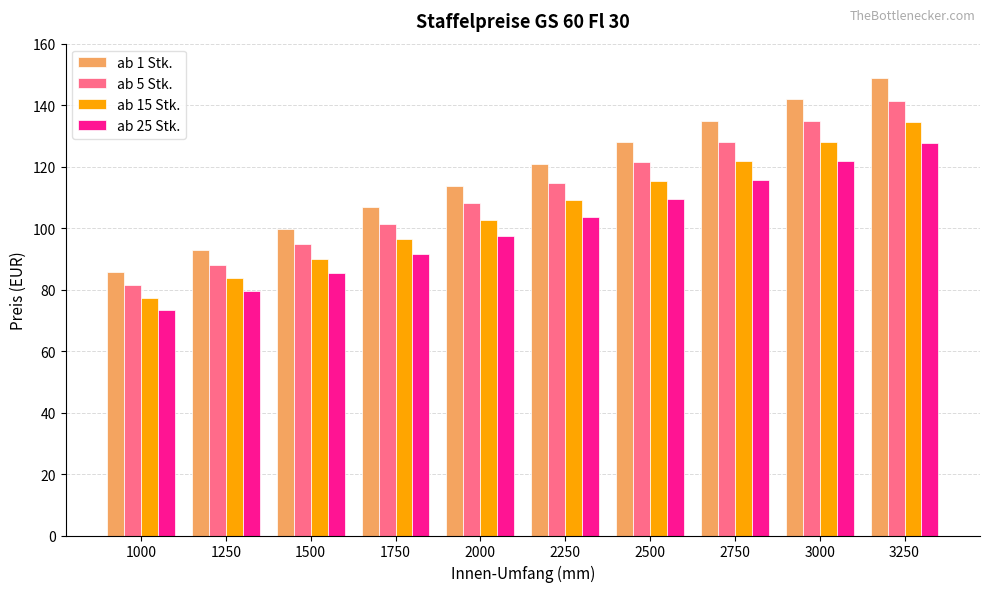

Which series changed the most between 1000 and 2250?

ab 1 Stk.